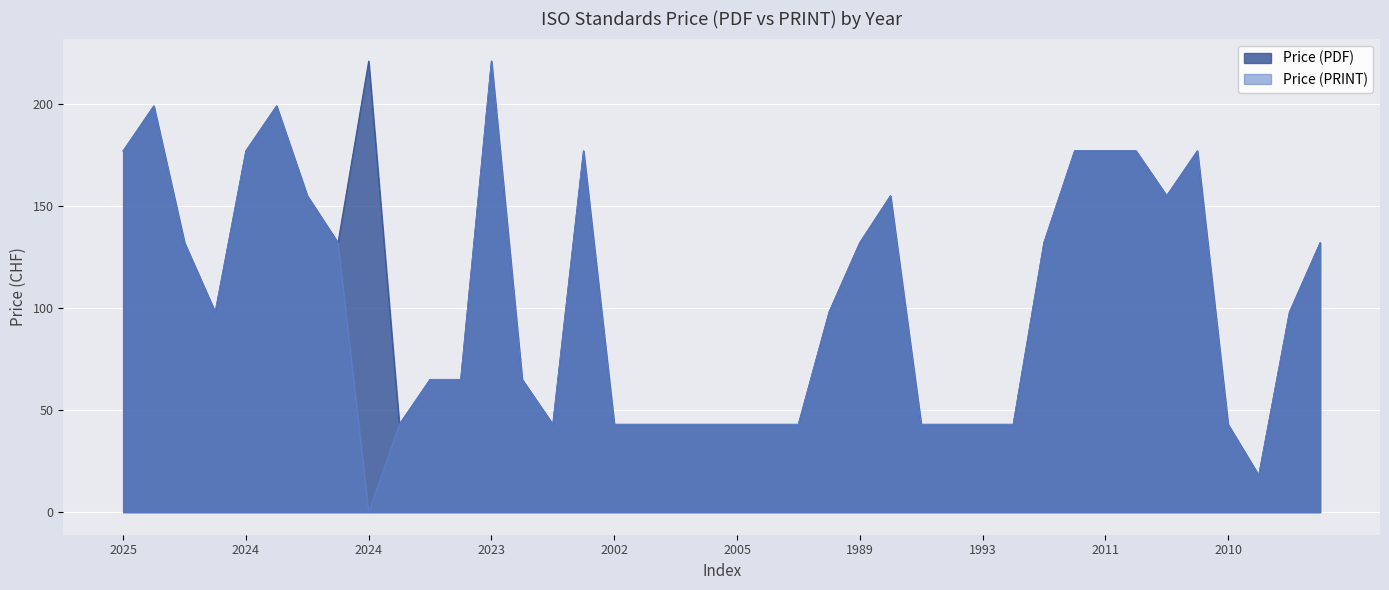

Where does the Price (PDF) series first go above 98?

2025